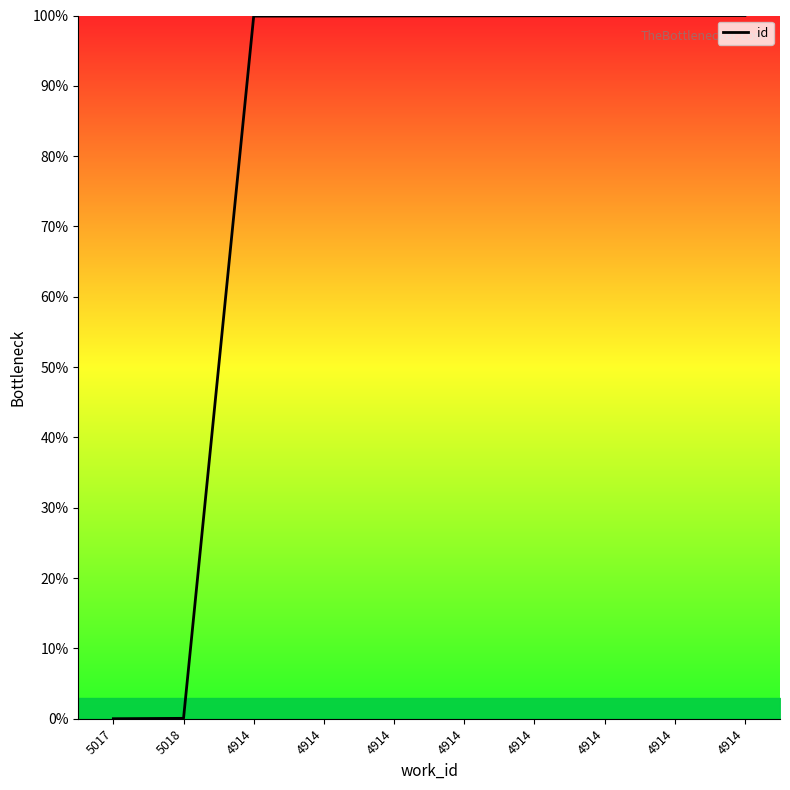

What is the sum of all values?

799.7